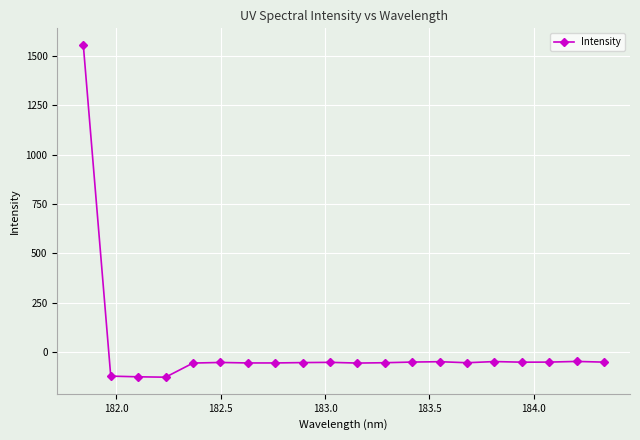

What is the maximum value shown in the chart?

1556.1